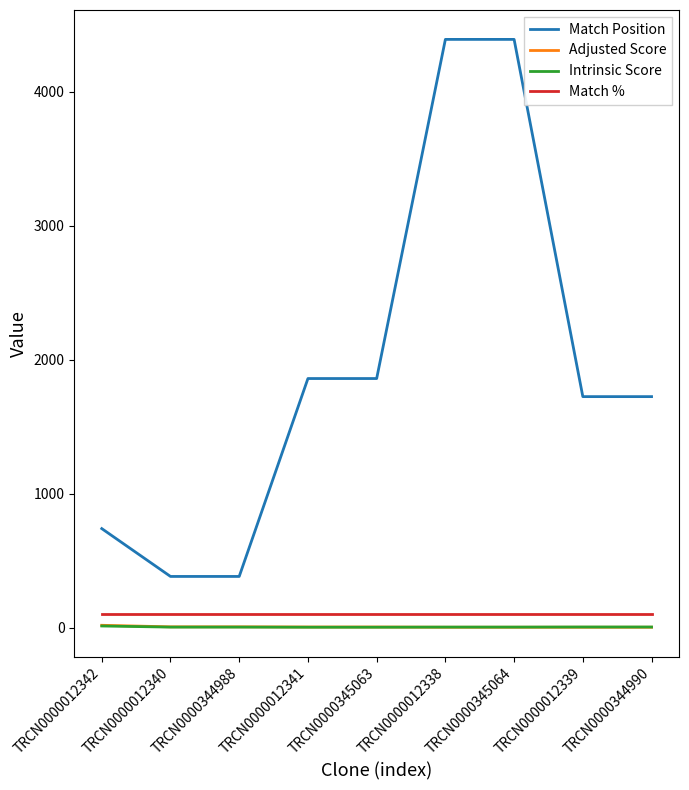

What is the sum of all Match Position values?

17458.0